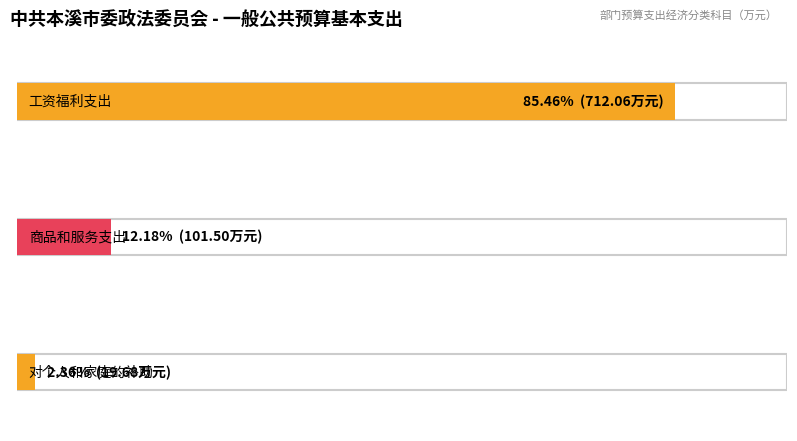

Is it true that the value at 商品和服务支出 is 101.5?

True